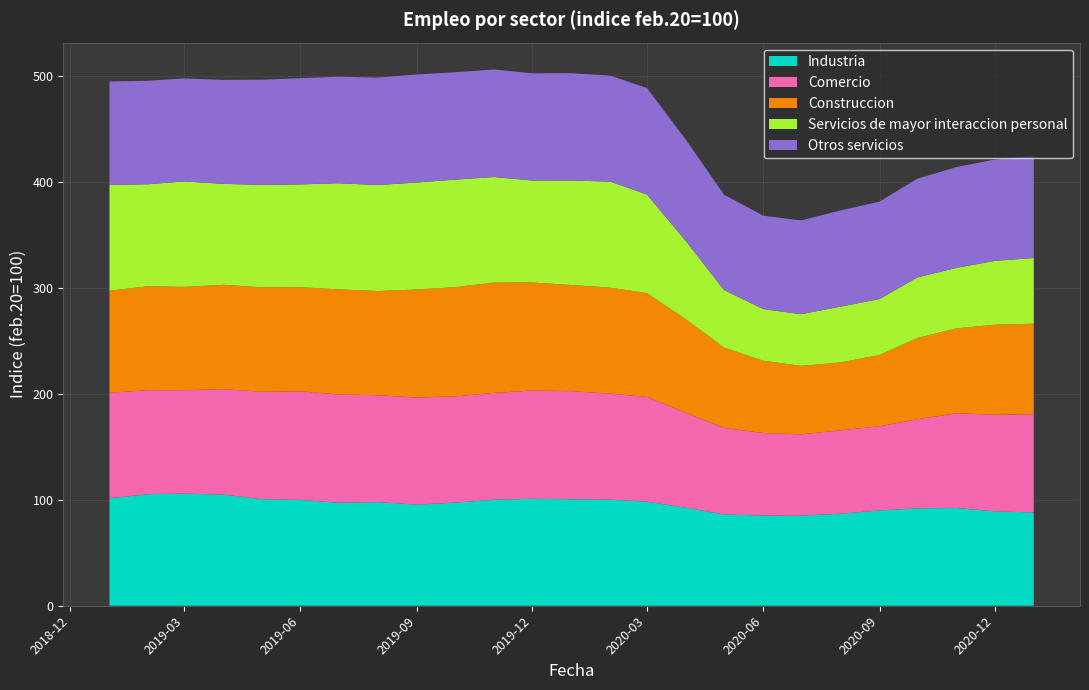

Reading left to right, what are all the values shown in this chart?

Industria: 101.3	105.2	105.7	104.8	100.5	99.8	97.2	97.7	95.4	97.2	99.9	100.8	100.5	100.0	98.1	92.4	86.1	85.1	85.0	86.8	89.9	91.9	92.1	89.0	88.0
Comercio: 99.5	98.1	97.6	99.4	101.3	102.4	102.1	100.8	100.9	100.2	100.7	102.1	101.9	100.0	98.8	89.5	81.6	77.9	76.6	78.7	79.4	84.1	89.4	91.1	92.6
Construccion: 96.2	98.1	97.4	98.4	98.6	98.2	99.1	98.3	101.9	103.0	104.0	101.9	100.1	100.0	97.9	88.3	75.8	68.2	64.6	64.0	67.3	76.7	80.1	84.8	85.4
Servicios de mayor interaccion personal: 99.7	96.1	99.5	95.2	96.6	96.9	100.1	100.0	100.9	101.4	99.6	96.2	98.5	100.0	93.0	73.5	54.2	48.7	48.8	52.7	52.7	57.1	57.1	60.3	61.9
Otros servicios: 97.6	97.6	97.2	98.0	99.1	100.2	100.5	101.3	101.9	101.3	101.5	101.1	101.2	100.0	100.4	95.6	89.9	88.1	88.4	90.7	92.0	93.1	95.0	95.5	96.4